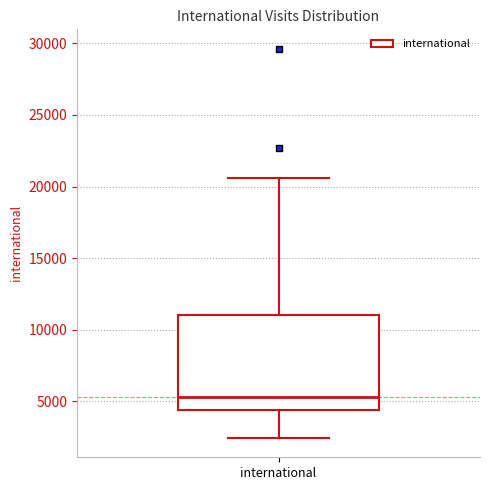

Read this box plot against the y-axis: the position of the median line, the range covered by the box, and the ends of both whiskers. The values are not printed on the chart, so give them approximately, as read against the axis.

median 5500, box 4500 to 11000, whiskers 2500 to 20500